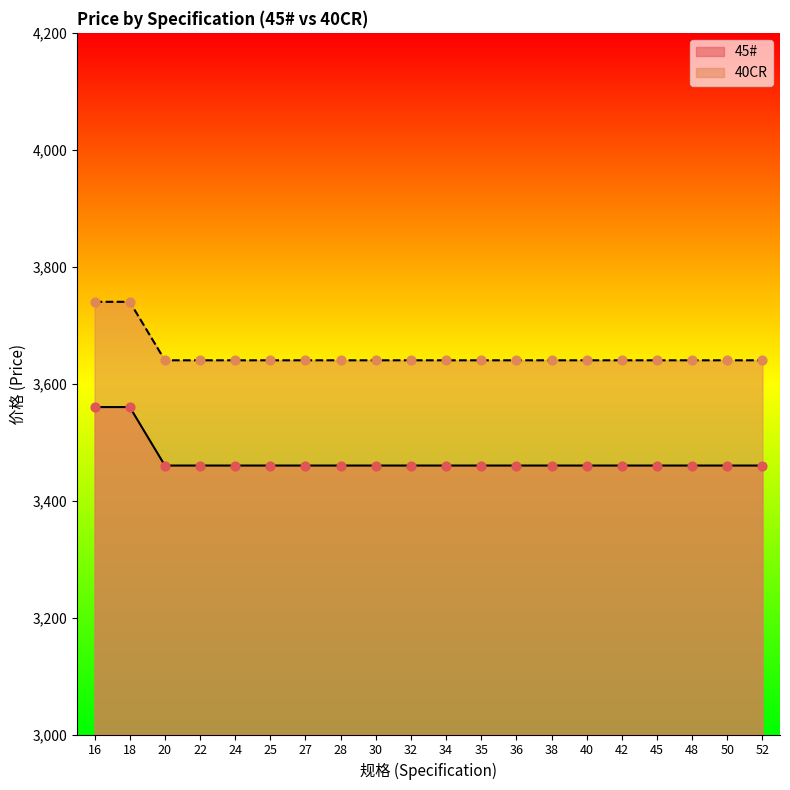

At which category is the sum across all series the highest?

16